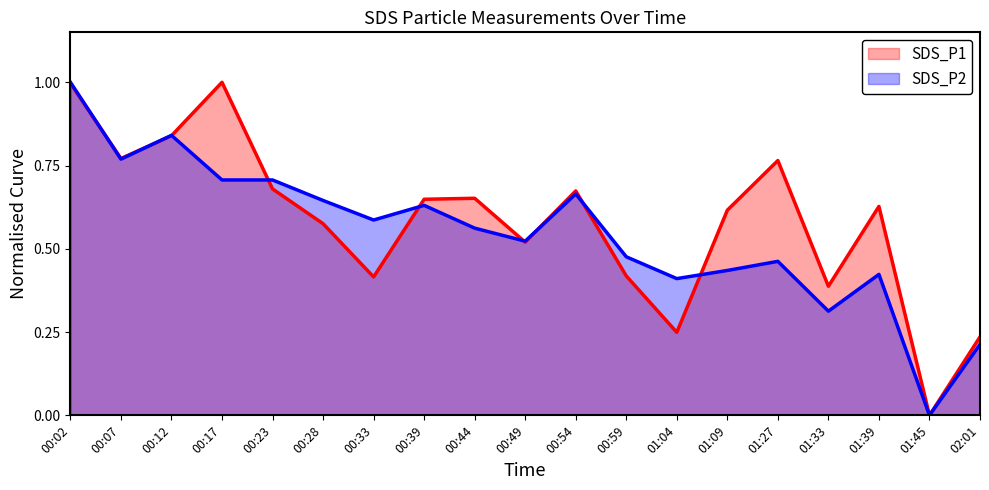

True or false: SDS_P2 has a value of 0.4 at 00:54.

False